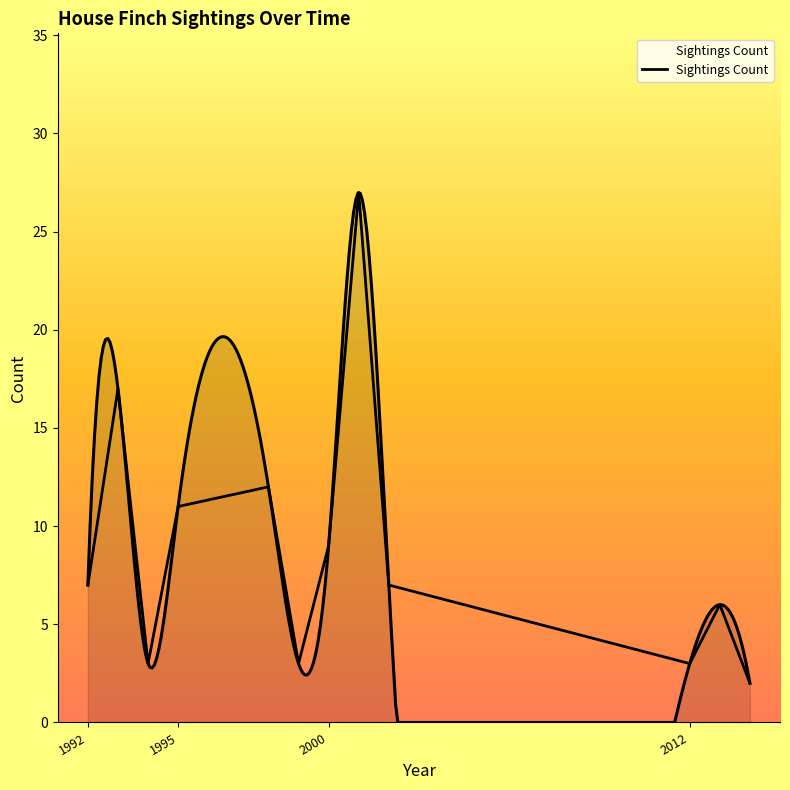

What is the value of the 5th point from the left?

12